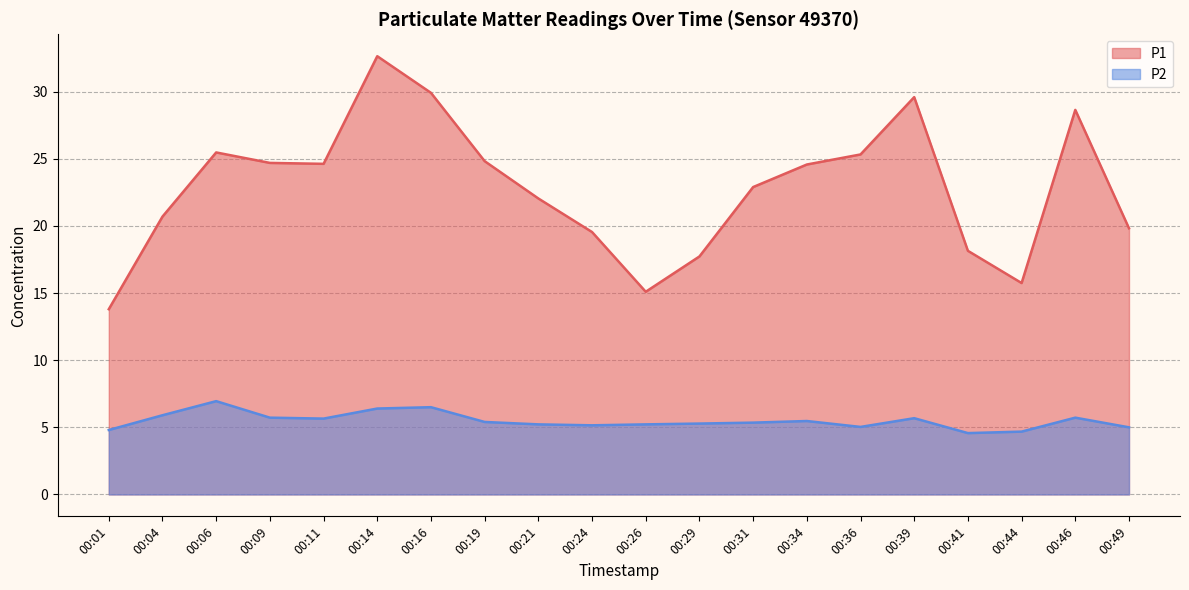

What is the sum of all P1 values?

455.9